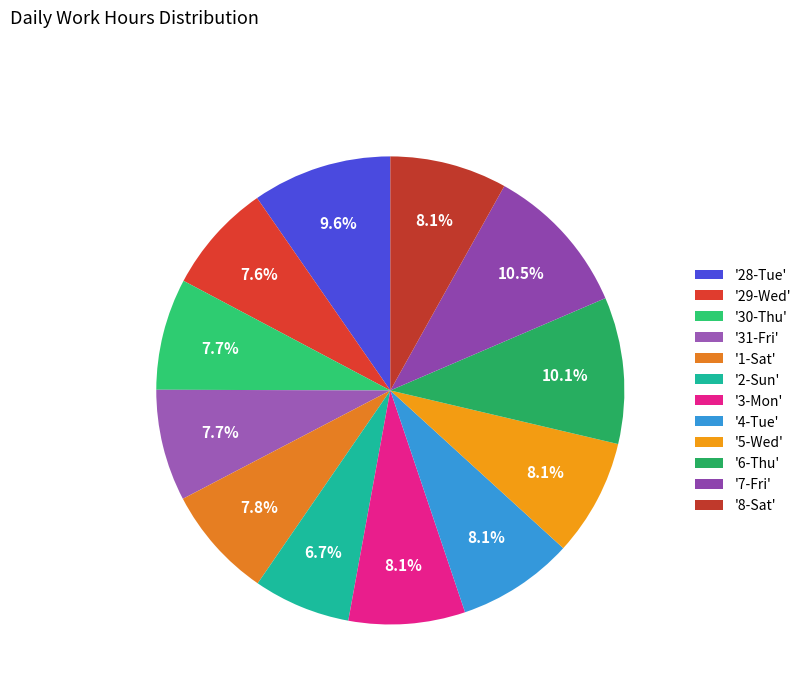

To the nearest percent, what is the difference between the largest and smallest slice percentages?

4%